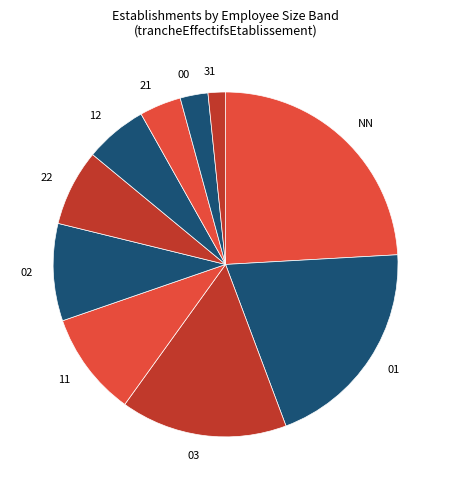

The 01 slice represents 20% of the pie. True or false?

True